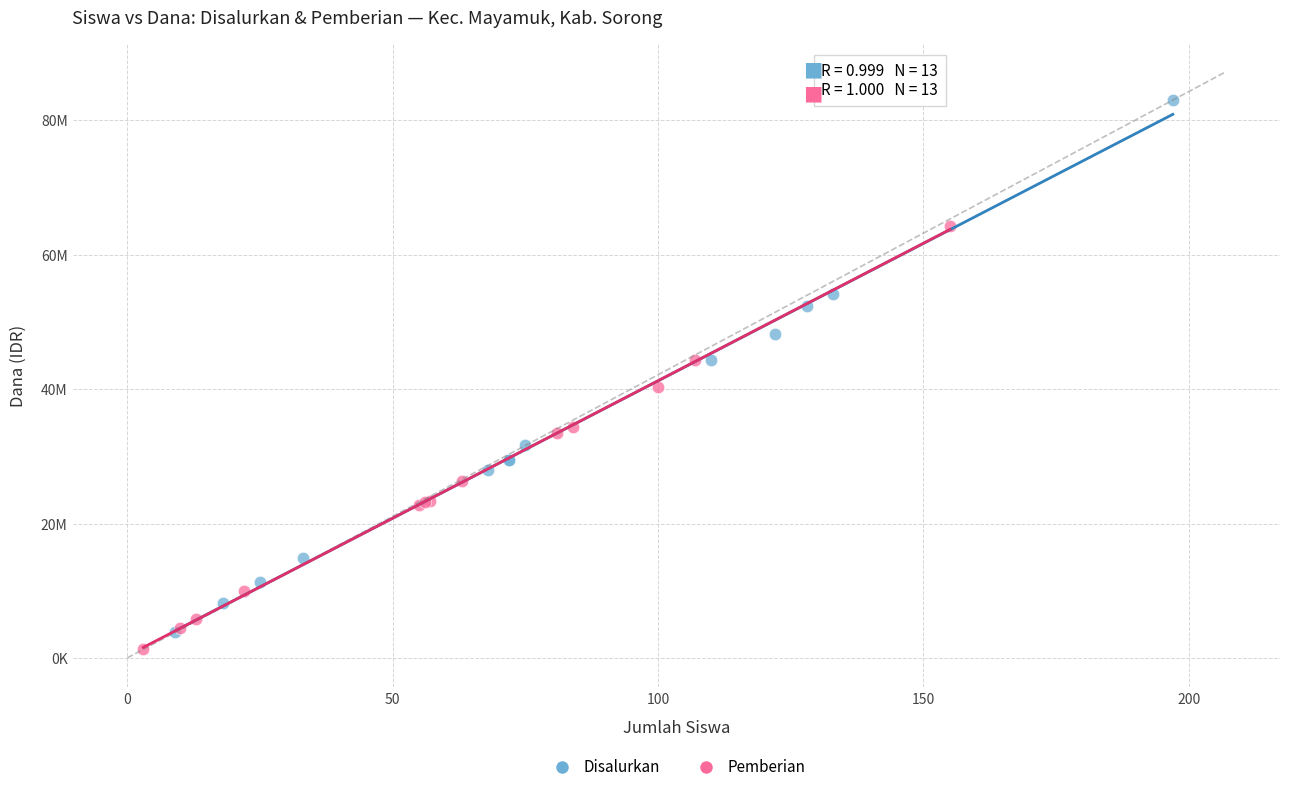

Which series contains the lowest Y value?

Pemberian